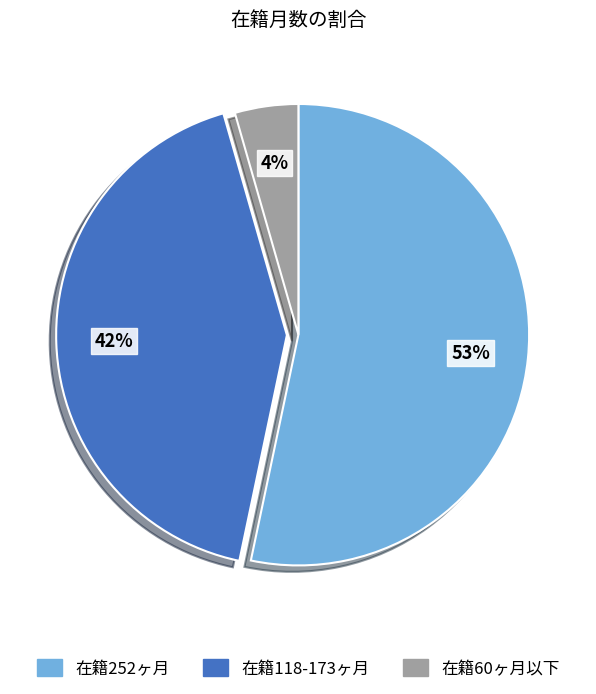

Is there a majority slice in this chart?

Yes